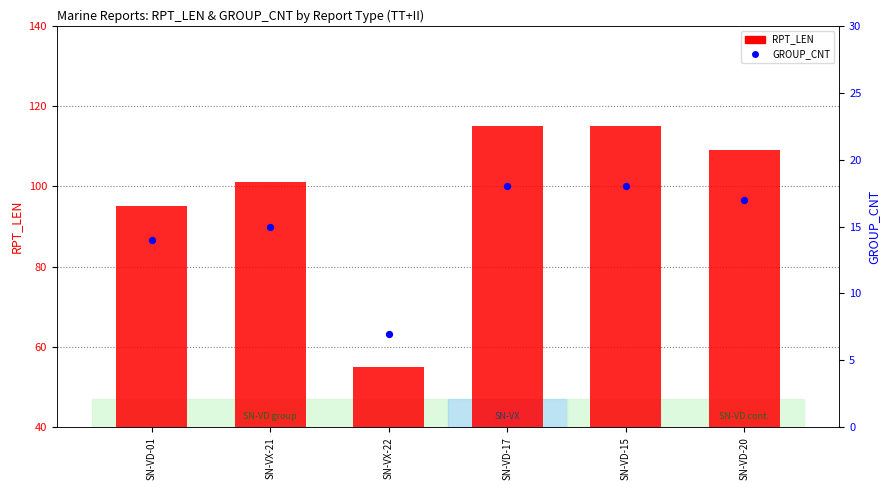

What is the total value across all series at SN-VD-20?

126